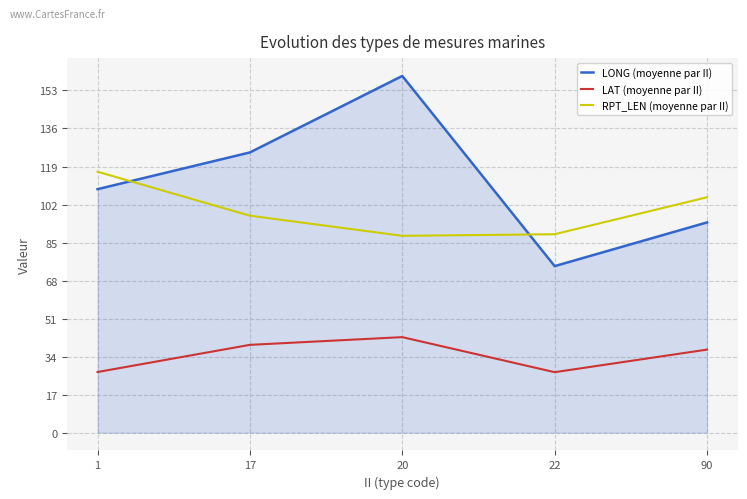

What is the value of the LAT (moyenne par II) point at the 3rd from the left?

42.7